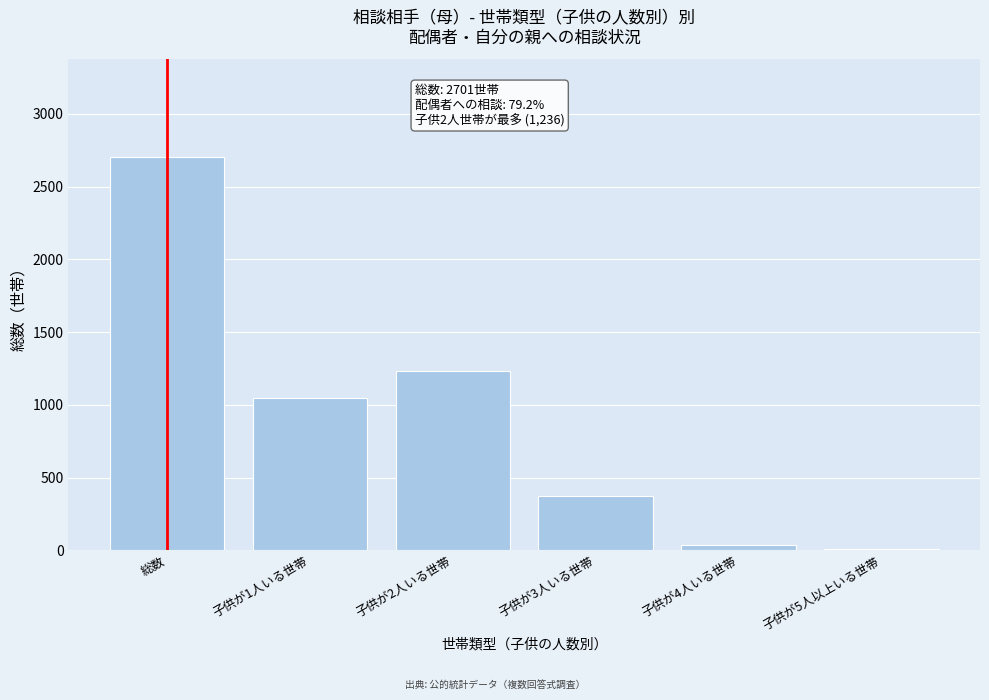

Reading left to right, list all the values displayed in this chart.

総数=2701	子供が1人いる世帯=1049	子供が2人いる世帯=1236	子供が3人いる世帯=371	子供が4人いる世帯=36	子供が5人以上いる世帯=9